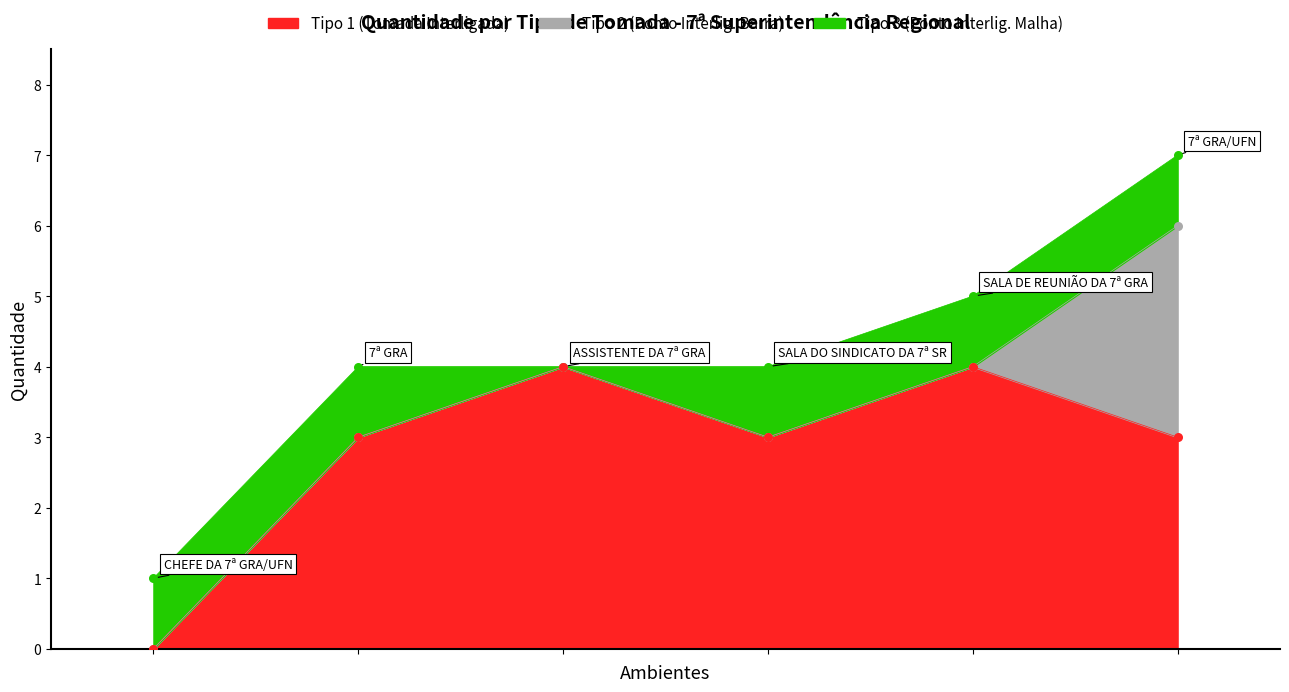

What are all the series names shown in the legend?

Tipo 1 (Tomada Interligada), Tipo 2 (Ponto Interlig. Barra), Tipo 3 (Ponto Interlig. Malha)